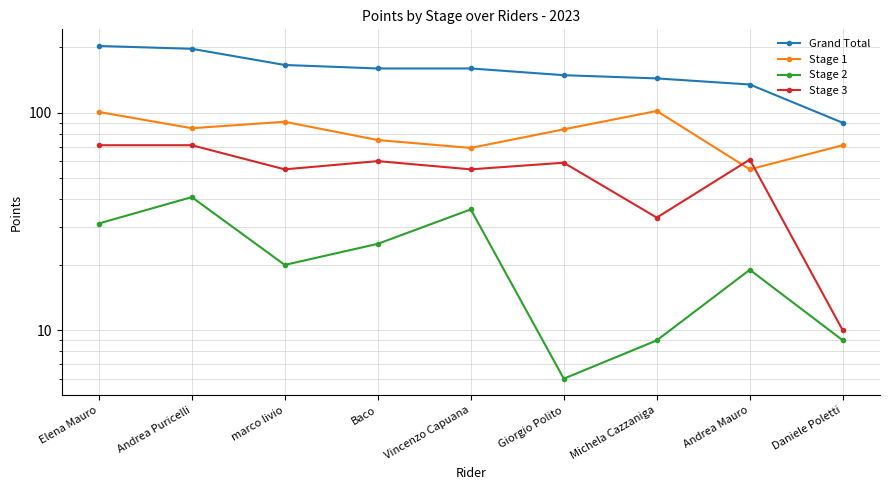

Reading left to right, what are all the values shown in this chart?

Grand Total: Elena Mauro=203	Andrea Puricelli=197	marco livio=166	Baco=160	Vincenzo Capuana=160	Giorgio Polito=149	Michela Cazzaniga=144	Andrea Mauro=135	Daniele Poletti=90
Stage 1: Elena Mauro=101	Andrea Puricelli=85	marco livio=91	Baco=75	Vincenzo Capuana=69	Giorgio Polito=84	Michela Cazzaniga=102	Andrea Mauro=55	Daniele Poletti=71
Stage 2: Elena Mauro=31	Andrea Puricelli=41	marco livio=20	Baco=25	Vincenzo Capuana=36	Giorgio Polito=6	Michela Cazzaniga=9	Andrea Mauro=19	Daniele Poletti=9
Stage 3: Elena Mauro=71	Andrea Puricelli=71	marco livio=55	Baco=60	Vincenzo Capuana=55	Giorgio Polito=59	Michela Cazzaniga=33	Andrea Mauro=61	Daniele Poletti=10